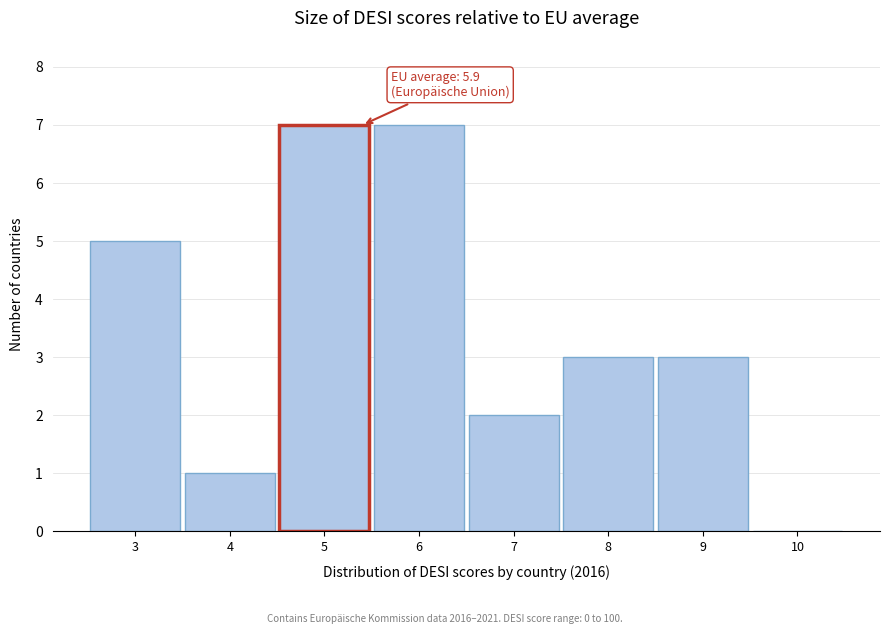

Reading left to right, list all the values displayed in this chart.

3=5	4=1	5=7	6=7	7=2	8=3	9=3	10=0